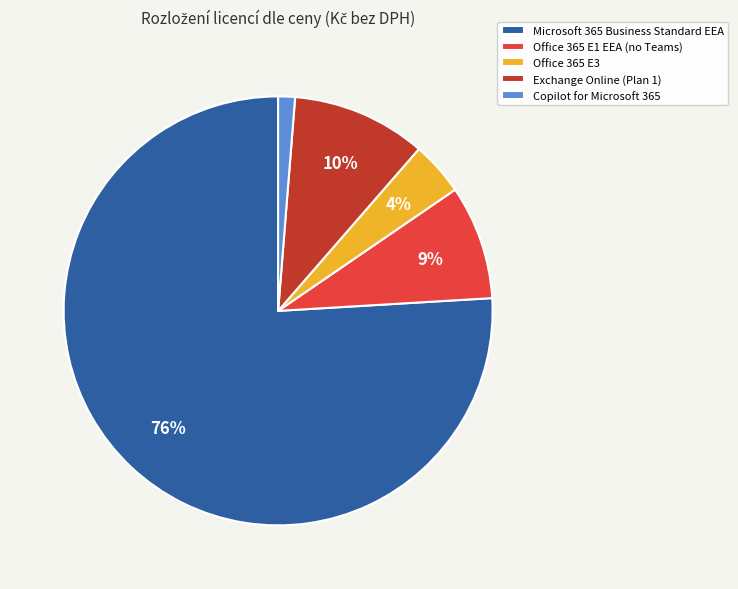

What percentage is the Microsoft 365 Business Standard EEA slice, to the nearest percent?

76%